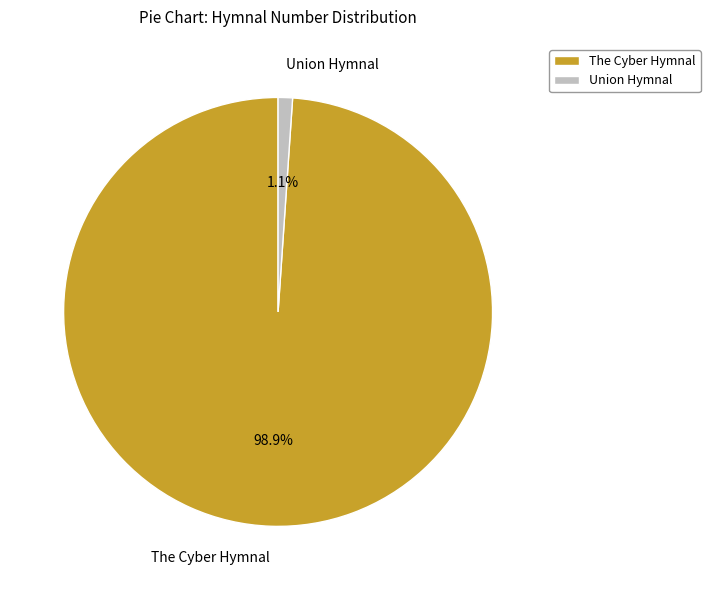

To the nearest percent, what is the difference between the largest and smallest slice percentages?

98%